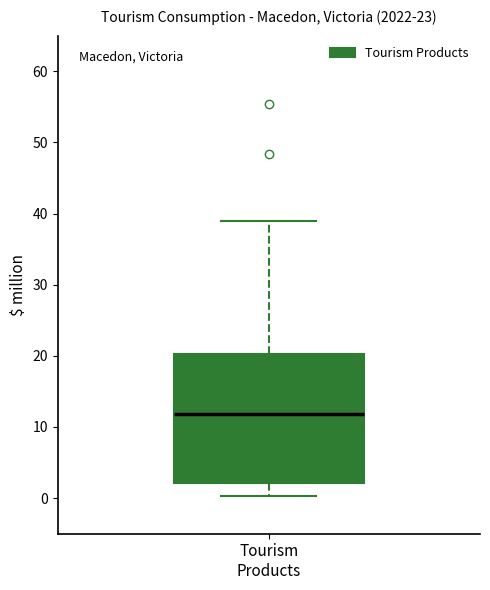

Read this box plot against the y-axis: the position of the median line, the range covered by the box, and the ends of both whiskers. The values are not printed on the chart, so give them approximately, as read against the axis.

median 12, box 2 to 20, whiskers 0 to 39